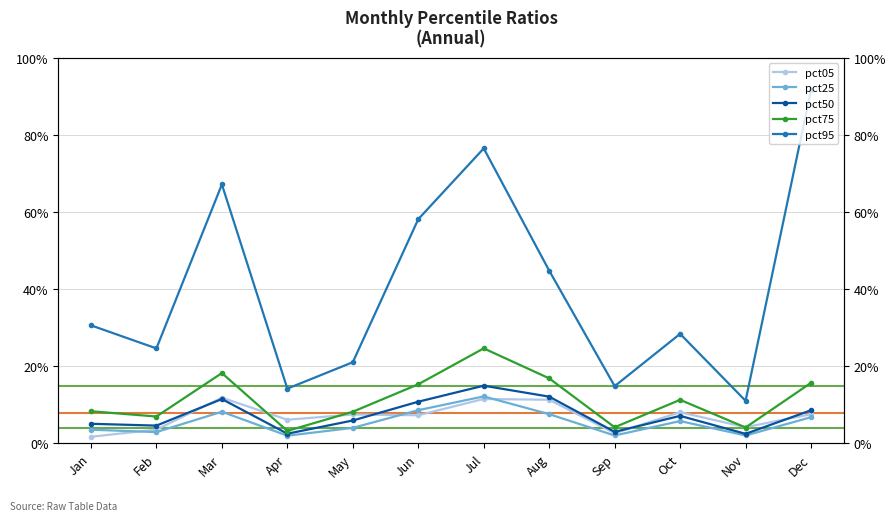

Count the number of data series in this chart.

5